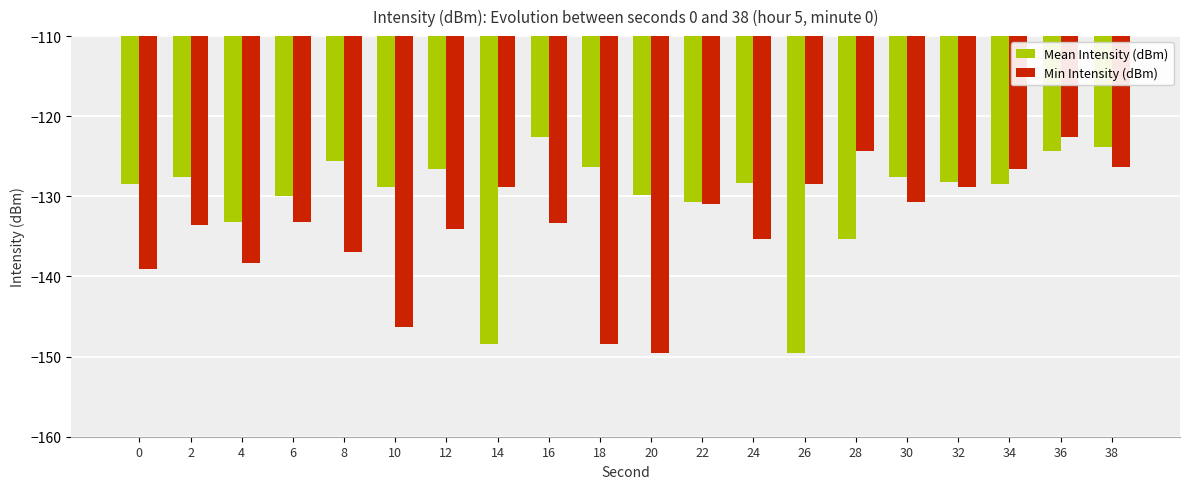

How many bars are there in each group?

2